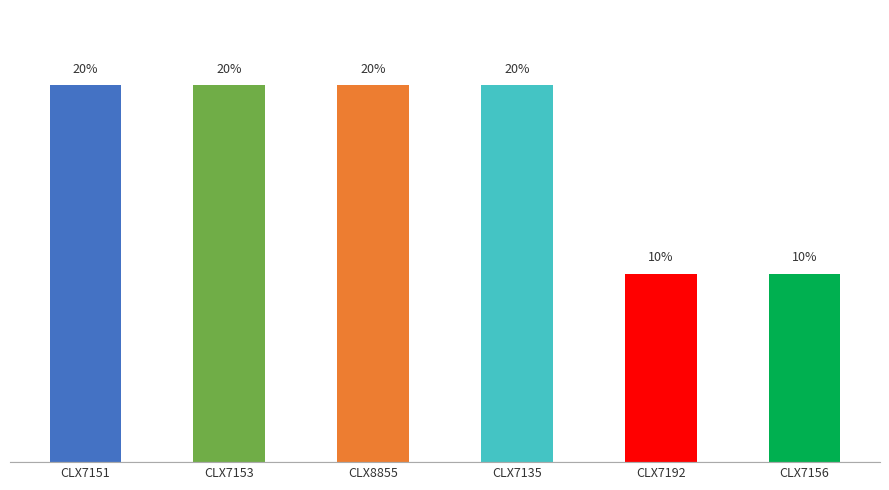

What is the label of the 1st bar from the left?

CLX7151